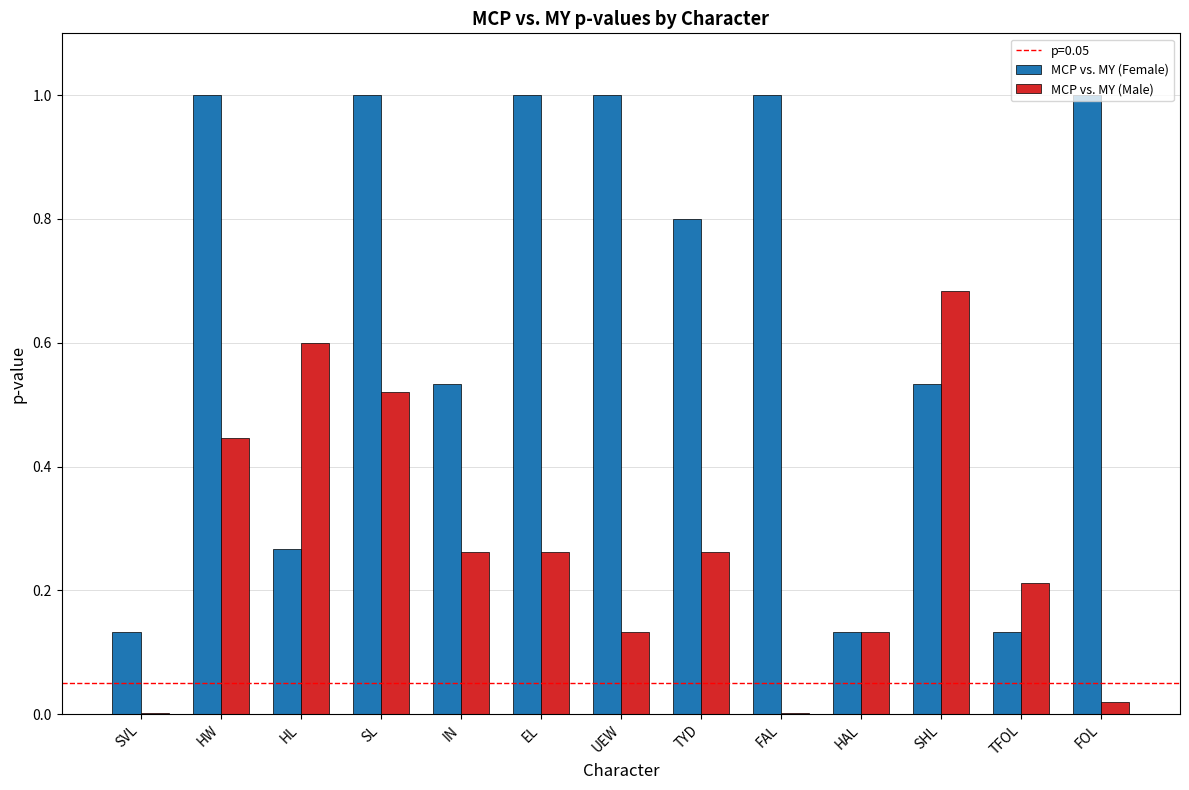

What is the maximum value shown in the chart?

1.0